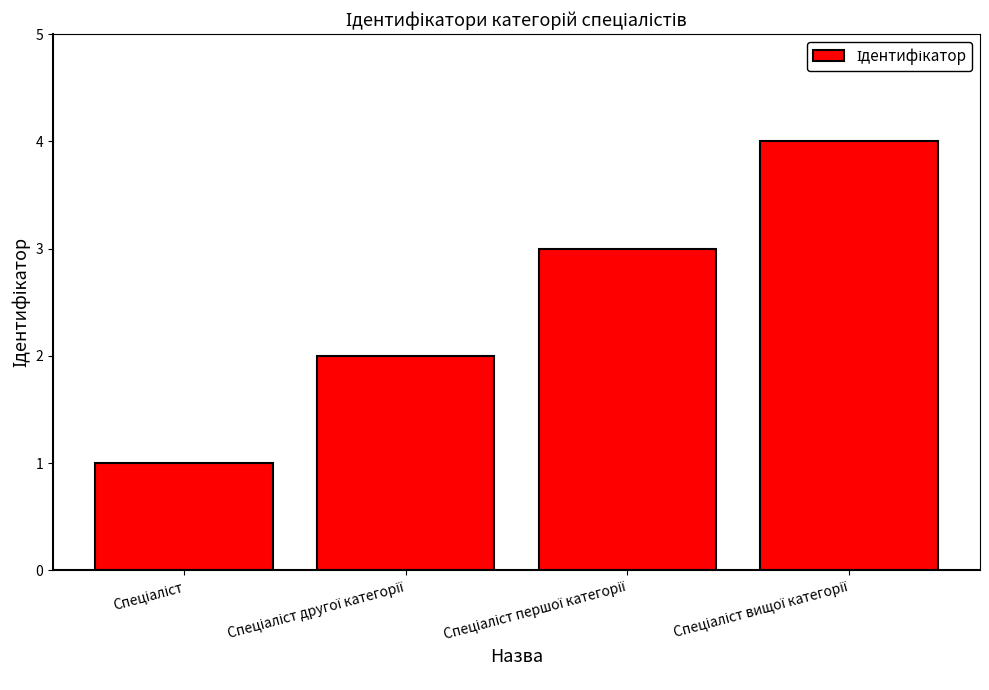

What is the sum of all values?

10